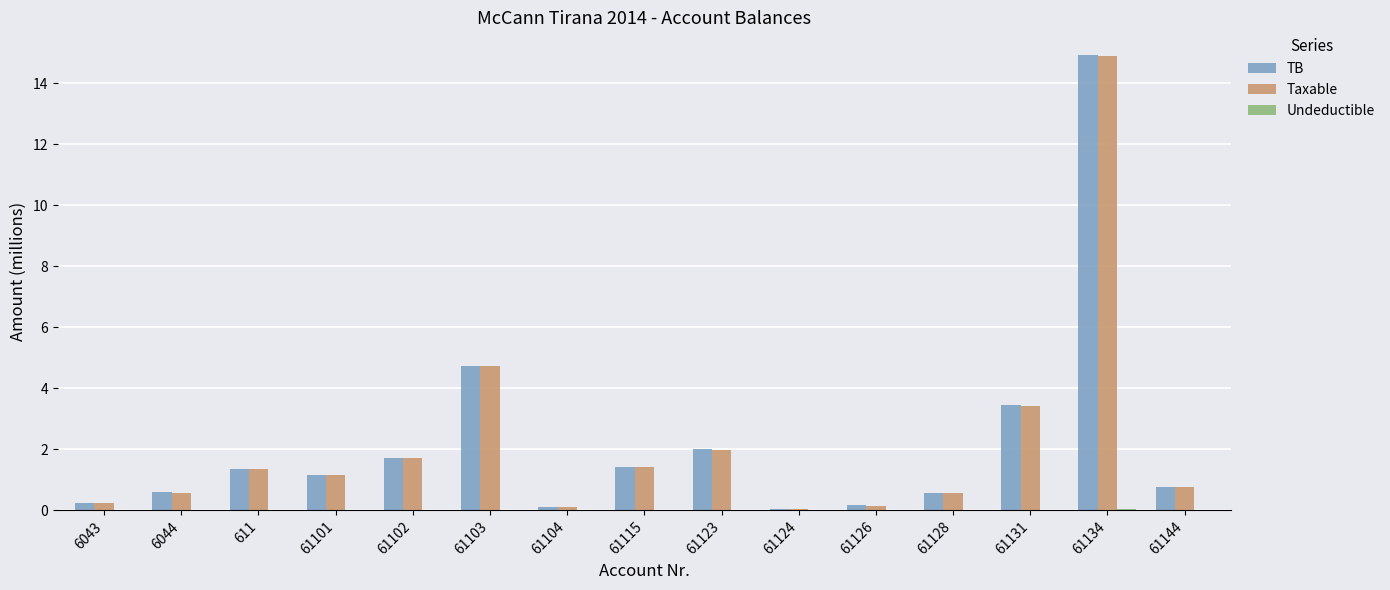

Is it true that TB equals 0.6 at 61128?

True